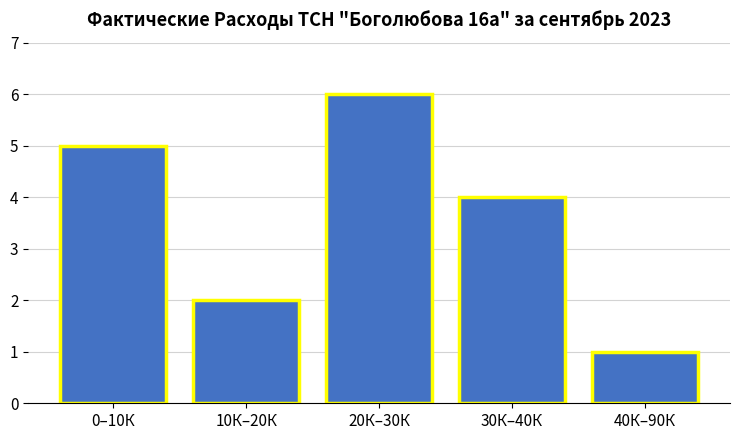

Reading left to right, extract all data points from this chart.

0–10К=5	10К–20К=2	20К–30К=6	30К–40К=4	40К–90К=1